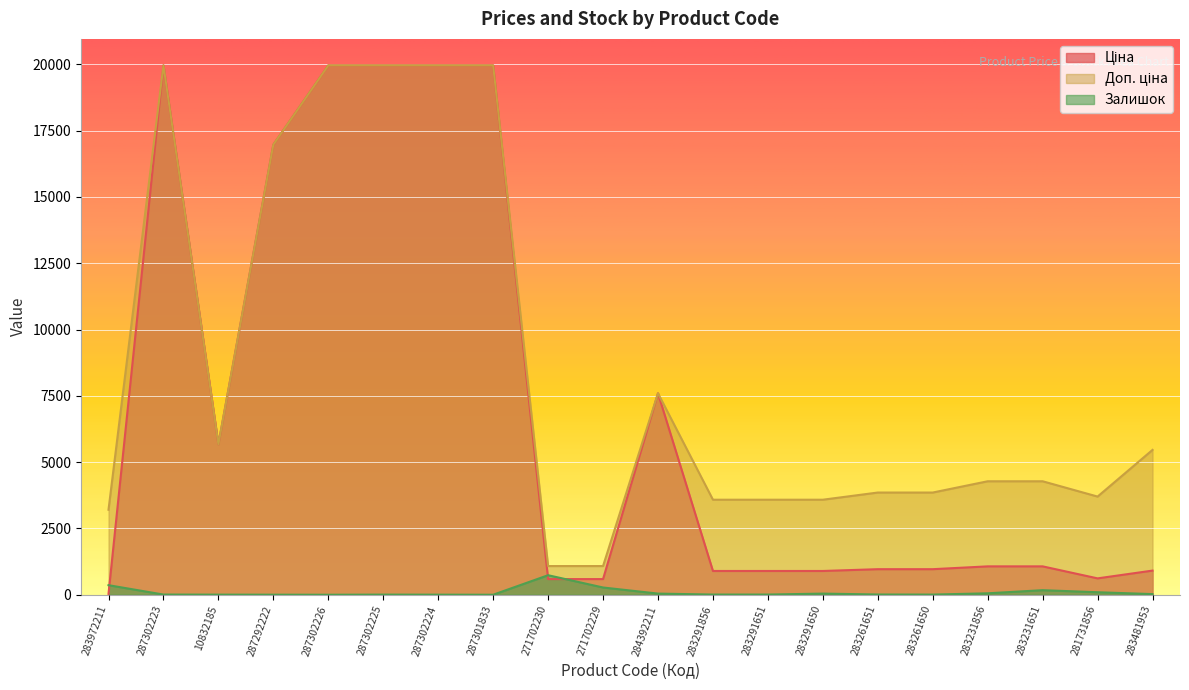

Reading left to right, what are all the values shown in this chart?

Ціна: 32.0	19964.2	5673.8	16976.3	19964.2	19964.2	19964.2	19964.2	589.9	589.9	7596.5	895.9	895.9	895.9	963.5	963.5	1069.8	1069.8	617.0	910.4
Доп. ціна: 3205.0	19964.2	5673.8	16976.3	19964.2	19964.2	19964.2	19964.2	1081.7	1081.7	7596.5	3583.6	3583.6	3583.6	3854.0	3854.0	4279.1	4279.1	3701.9	5462.3
Залишок: 360.0	7.0	4.0	2.0	0.0	5.0	3.0	0.0	736.0	273.0	43.0	7.0	7.0	43.0	9.0	6.0	54.0	172.0	94.0	24.0